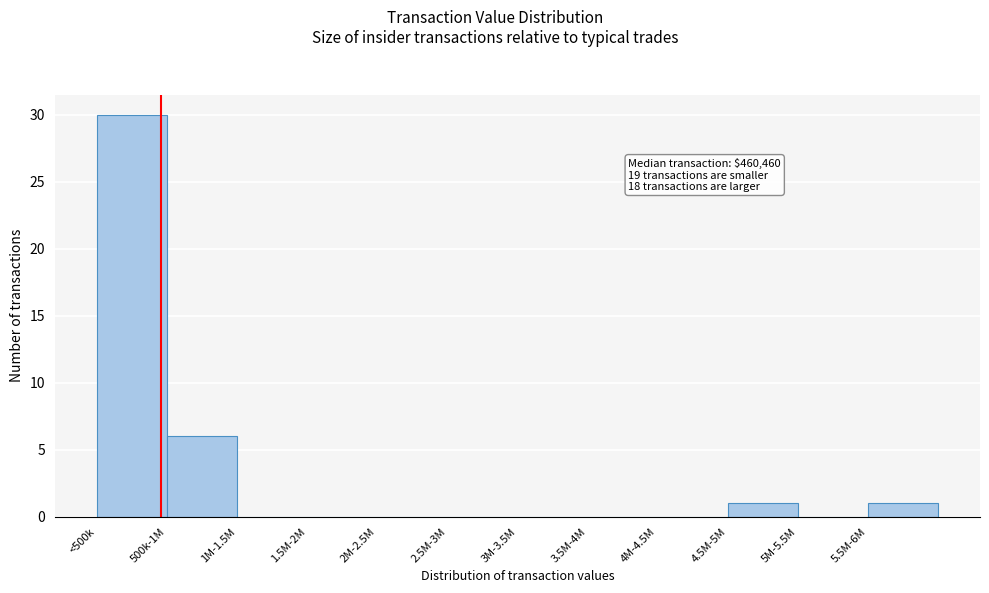

Reading left to right, list all the values displayed in this chart.

<500k=30	500k-1M=6	1M-1.5M=0	1.5M-2M=0	2M-2.5M=0	2.5M-3M=0	3M-3.5M=0	3.5M-4M=0	4M-4.5M=0	4.5M-5M=1	5M-5.5M=0	5.5M-6M=1